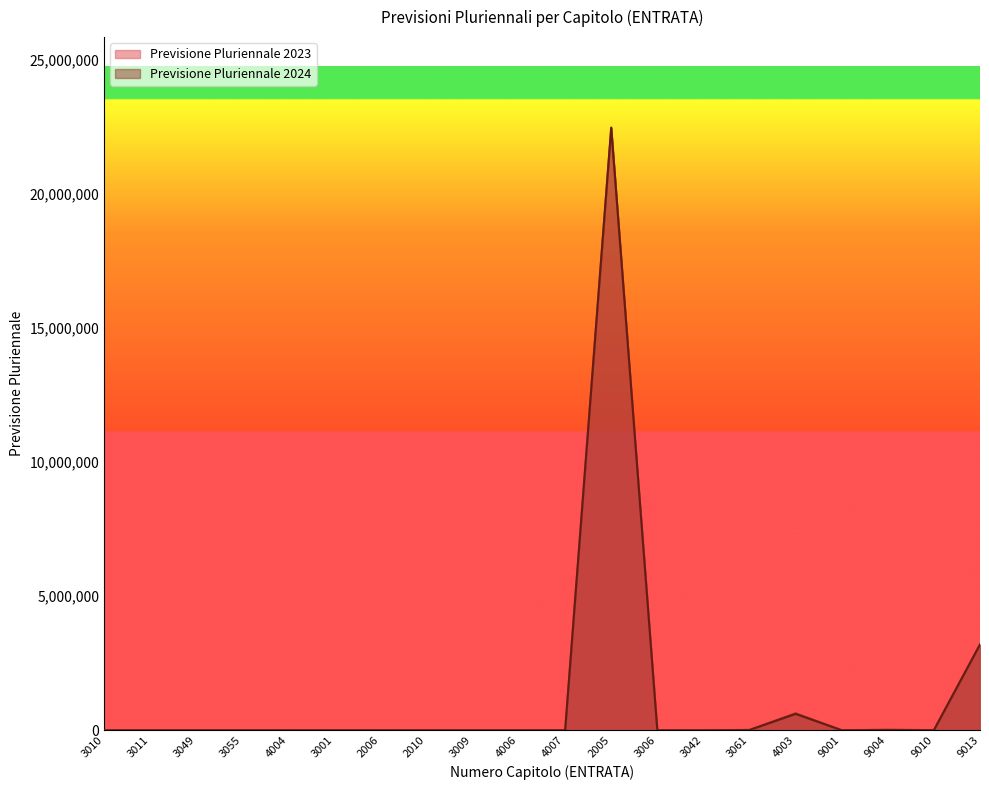

Where is Previsione Pluriennale 2024 nearest to the value 11243192?

9013